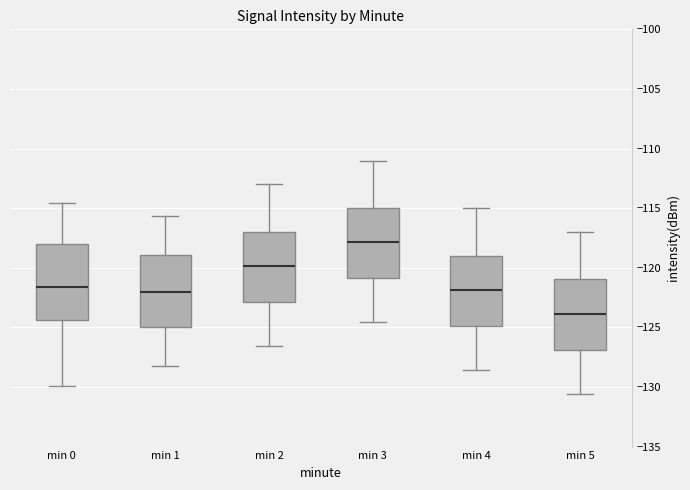

Which box's median line is the highest?

min 3